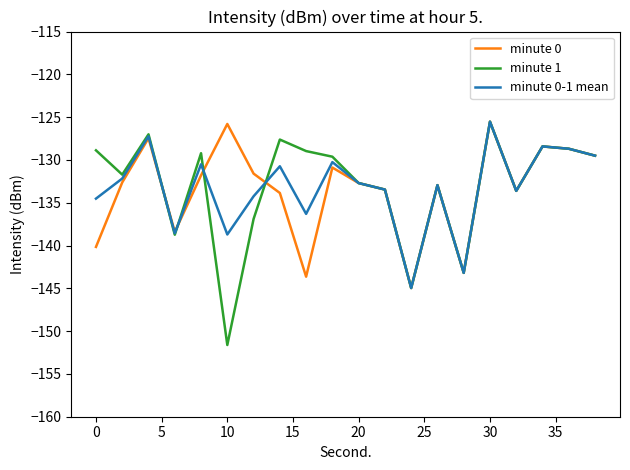

What is the lowest value of the minute 1 series?

-151.6